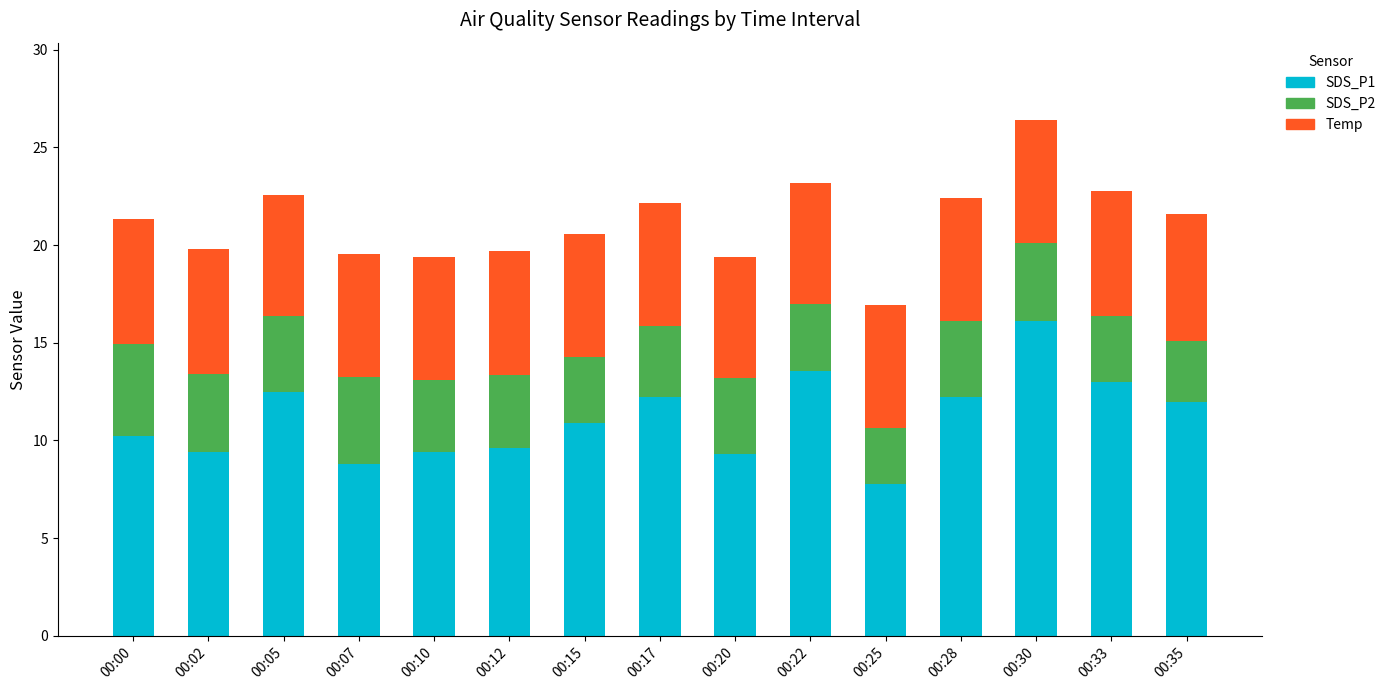

Does the chart contain stacked bars?

Yes